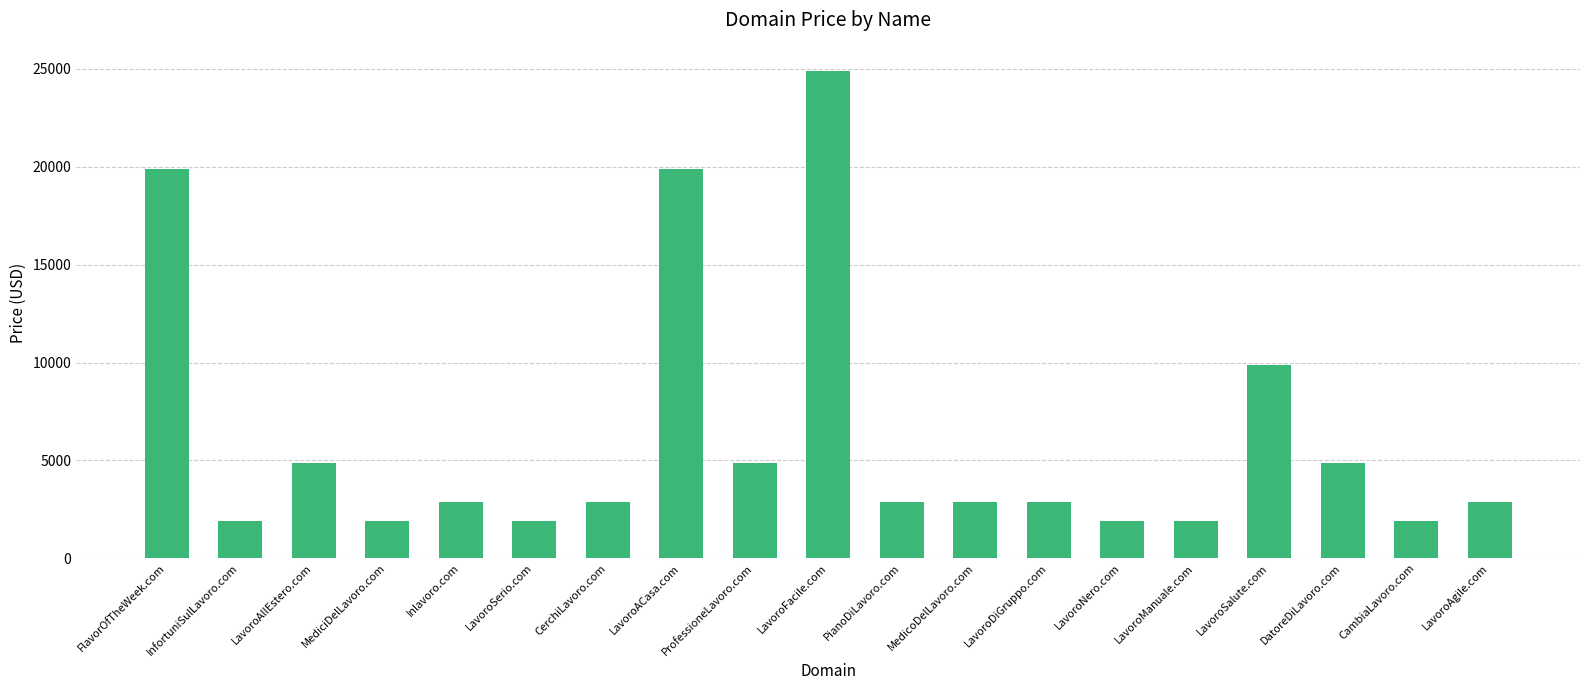

At which category does the chart reach its peak across all series?

LavoroFacile.com